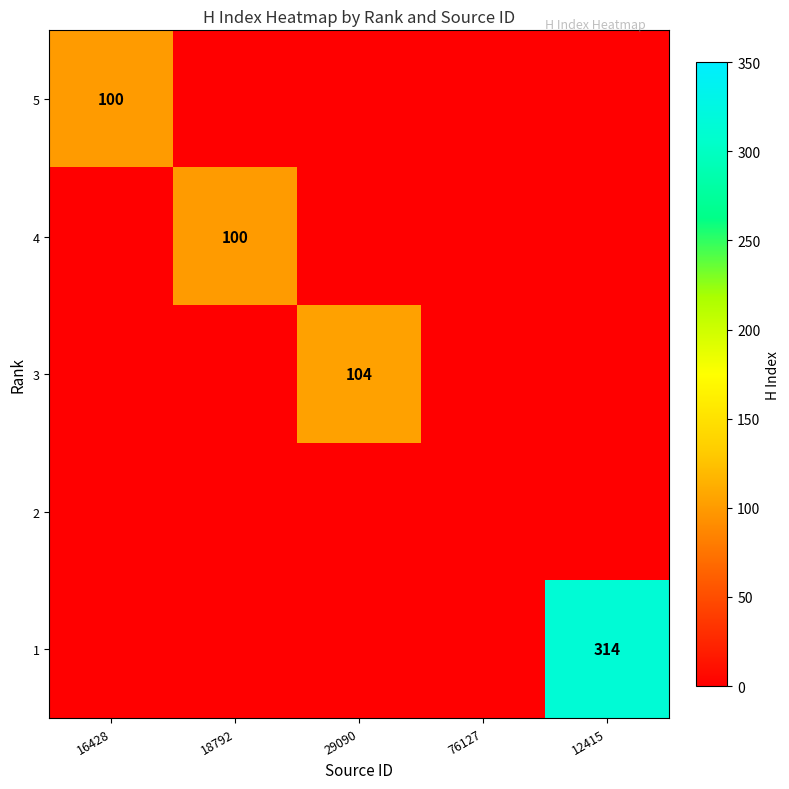

The value of 3 at 29090 is 104. True or false?

True